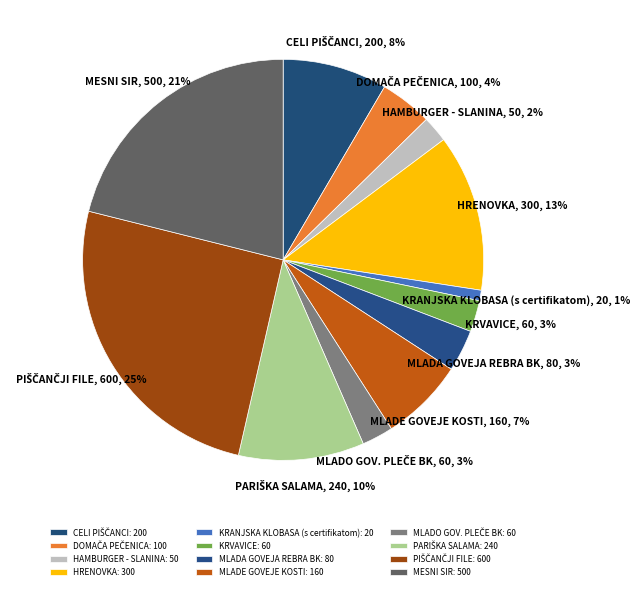

Does KRVAVICE account for over 50% of the chart?

No